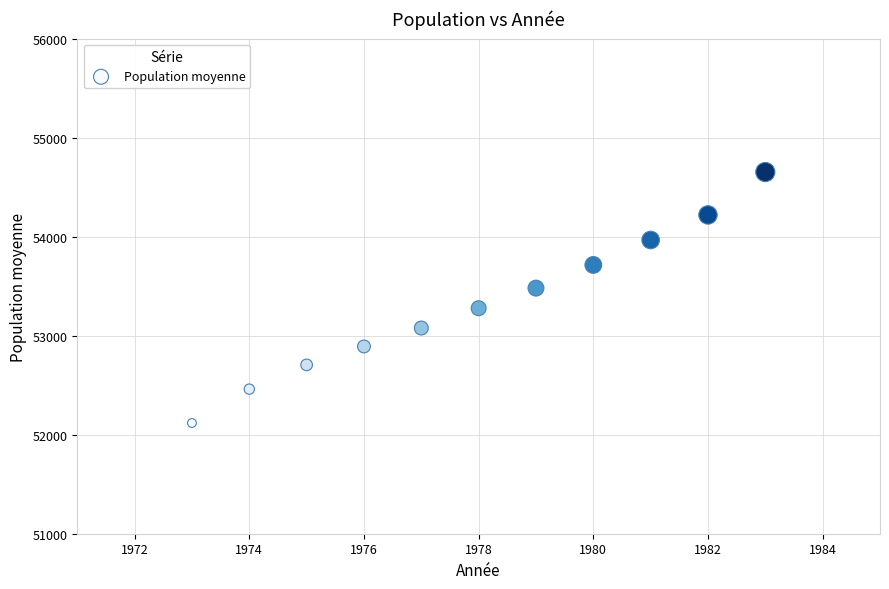

What is the range of X values (max minus min)?

10